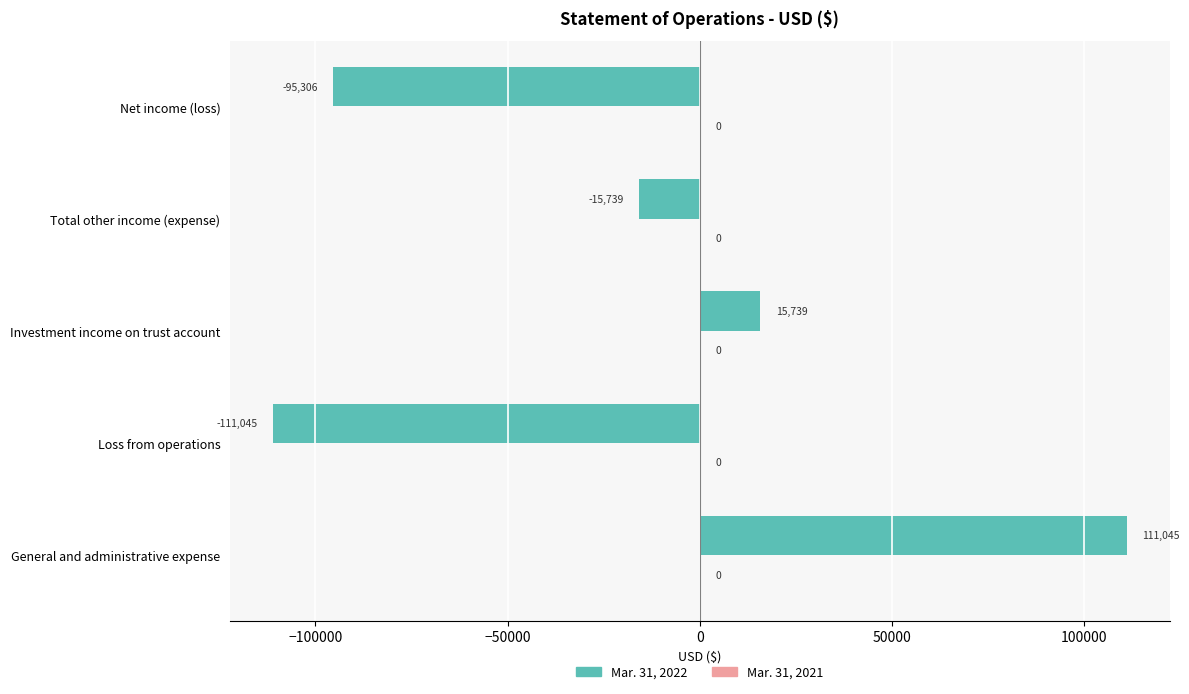

How many bars are there in total?

5